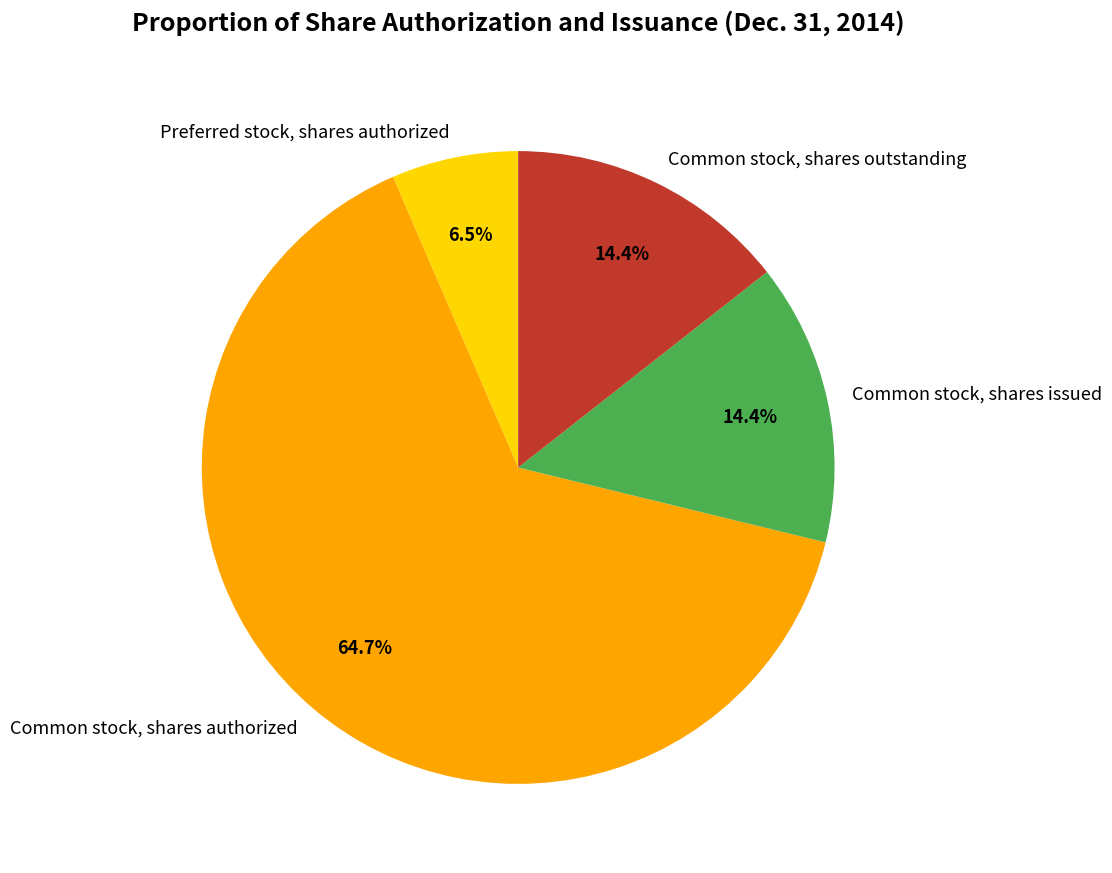

What is the total percentage of Common stock, shares outstanding and Preferred stock, shares authorized?

20.9%